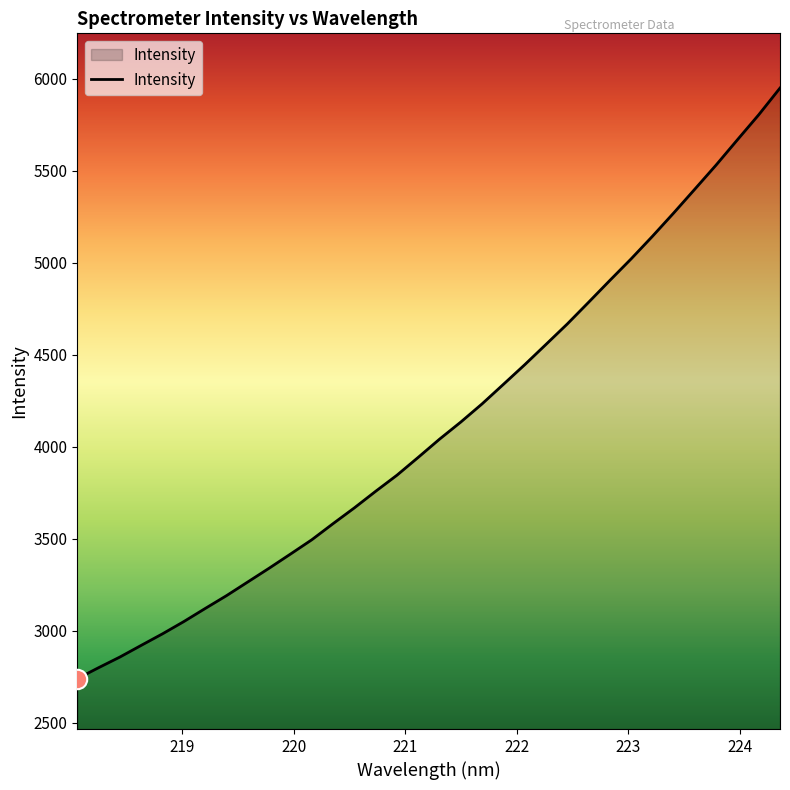

What is the difference between the maximum and minimum values?

3211.6